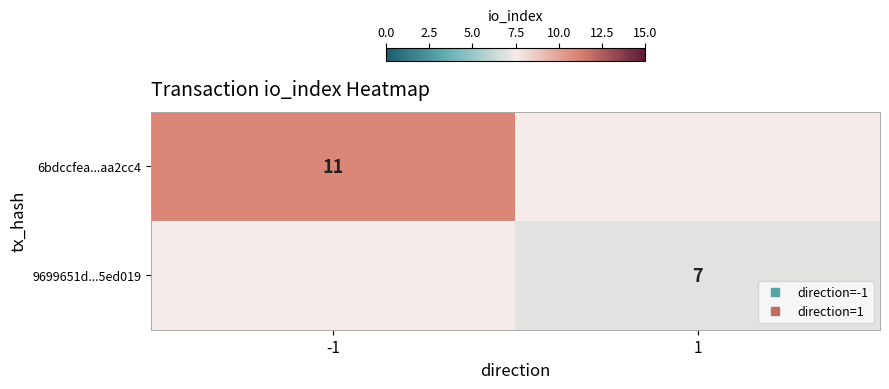

How many distinct data groups are displayed?

2